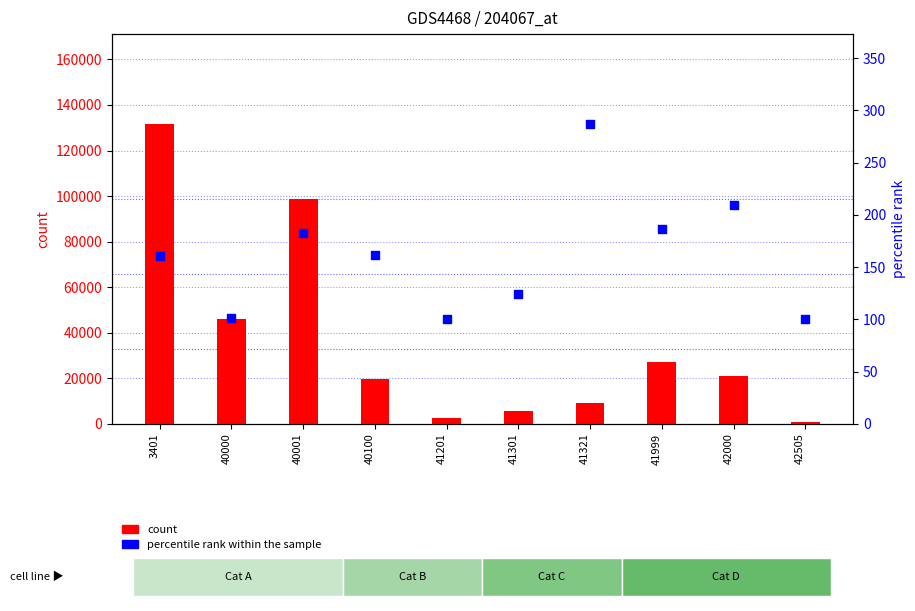

Which series reaches the maximum Y coordinate?

count